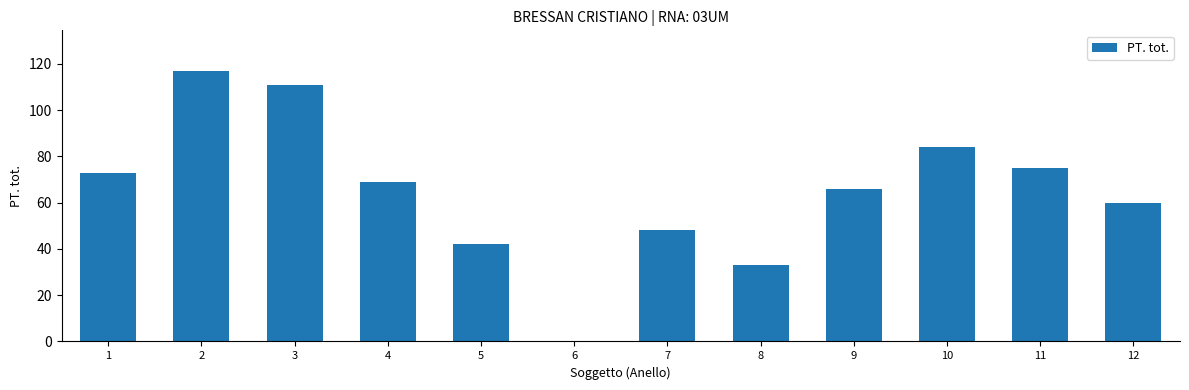

Between 10 and 3, which is larger?

3